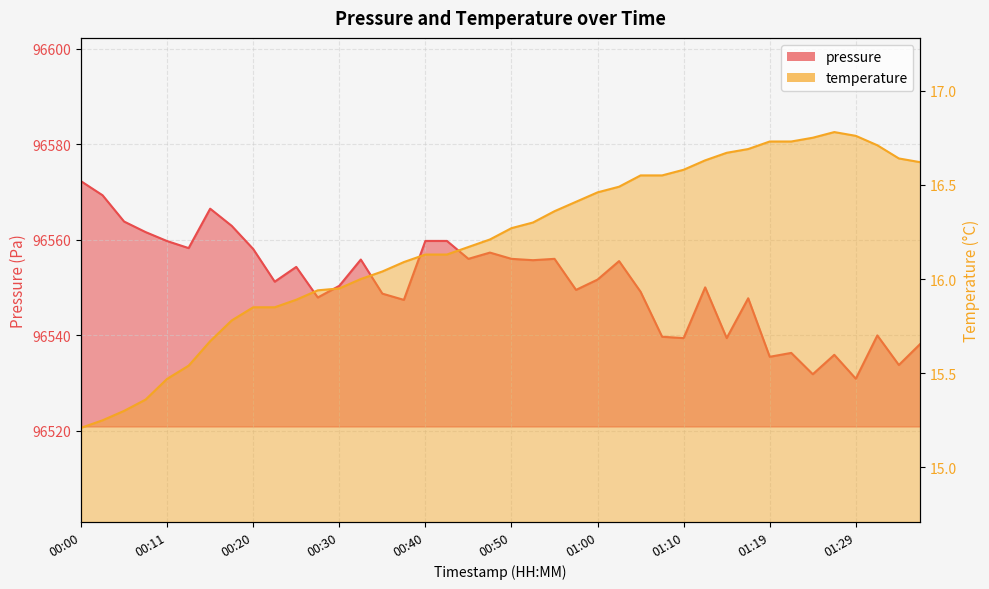

How many interior local peaks does the temperature series have?

1